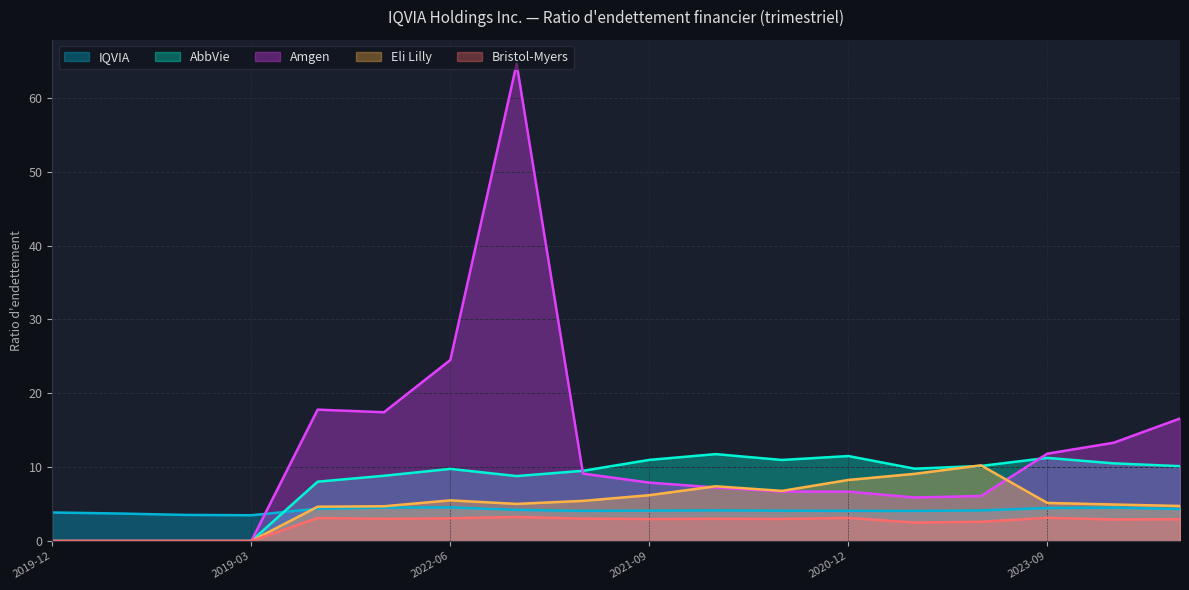

At how many categories does at least one series exceed 14?

5